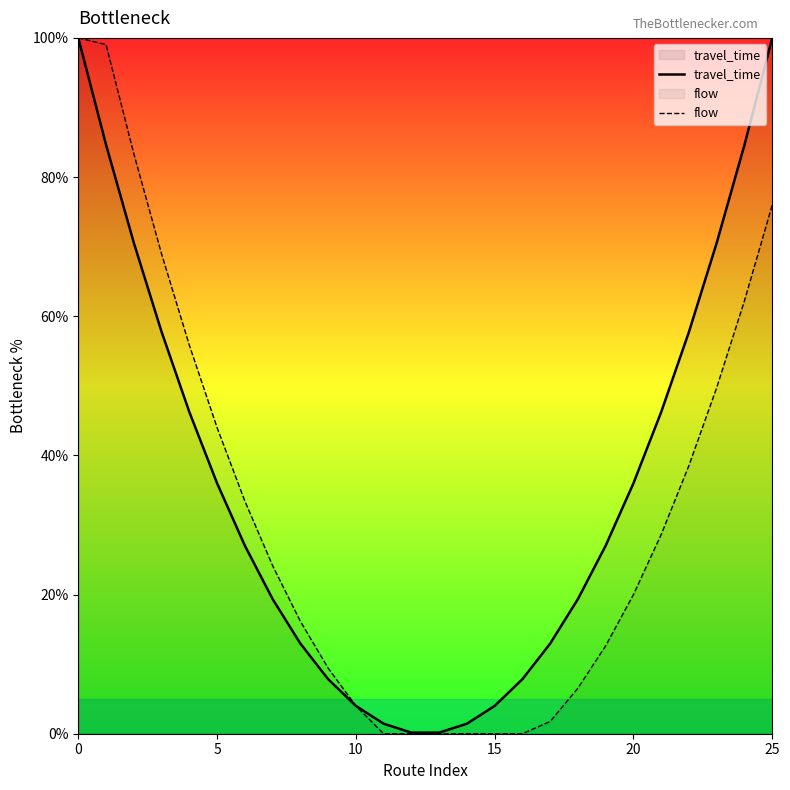

What is the label of the 14th point from the right?

12